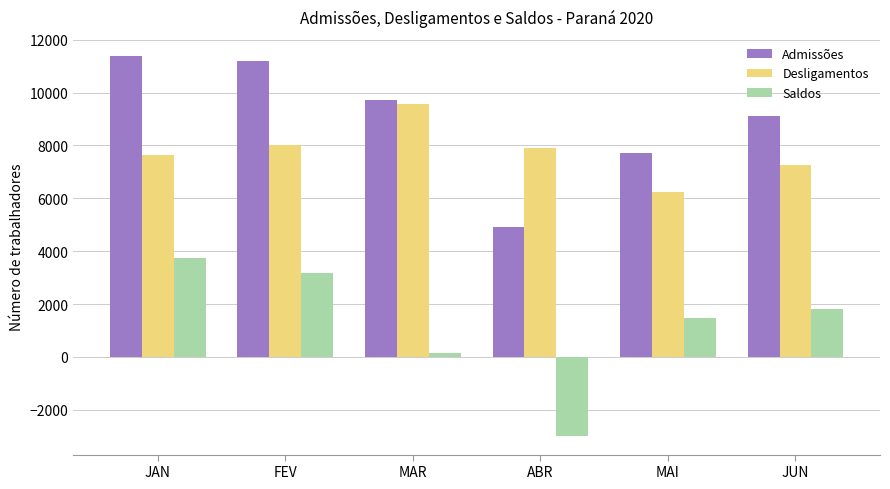

What are all the series names shown in the legend?

Admissões, Desligamentos, Saldos